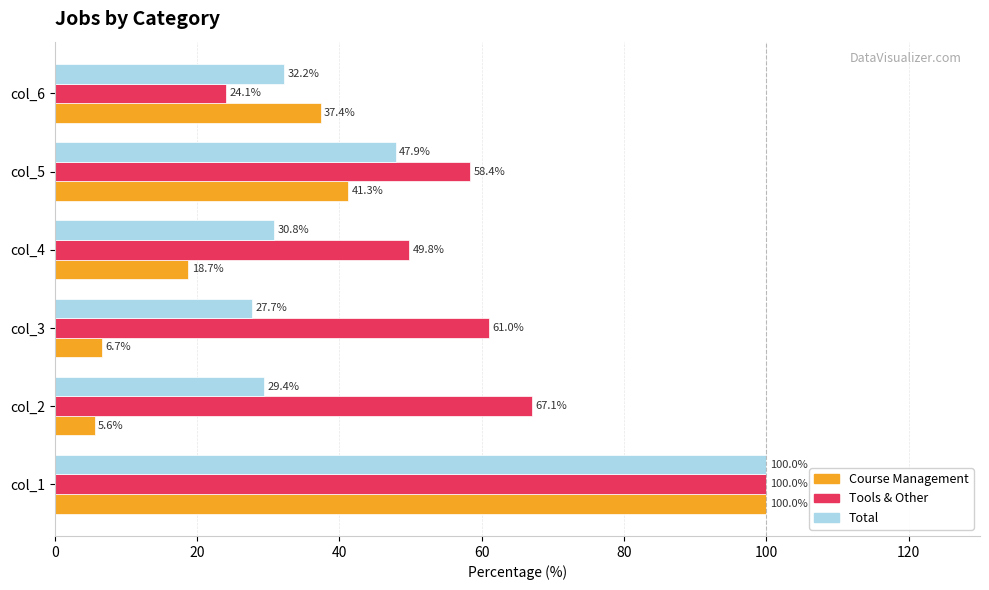

The value of Total at col_3 is 27.7. True or false?

True